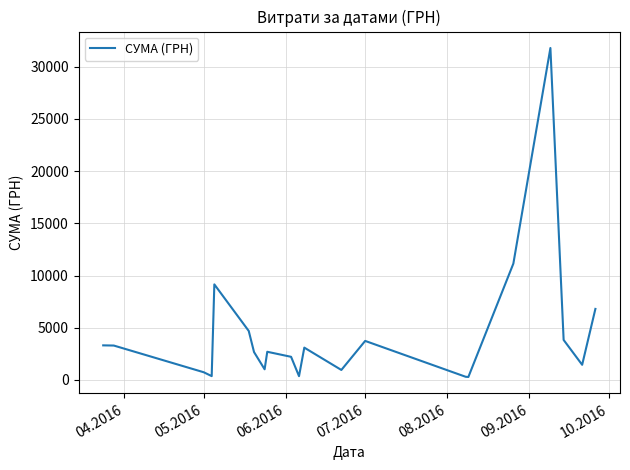

Does the chart display data point markers on the line(s)?

No